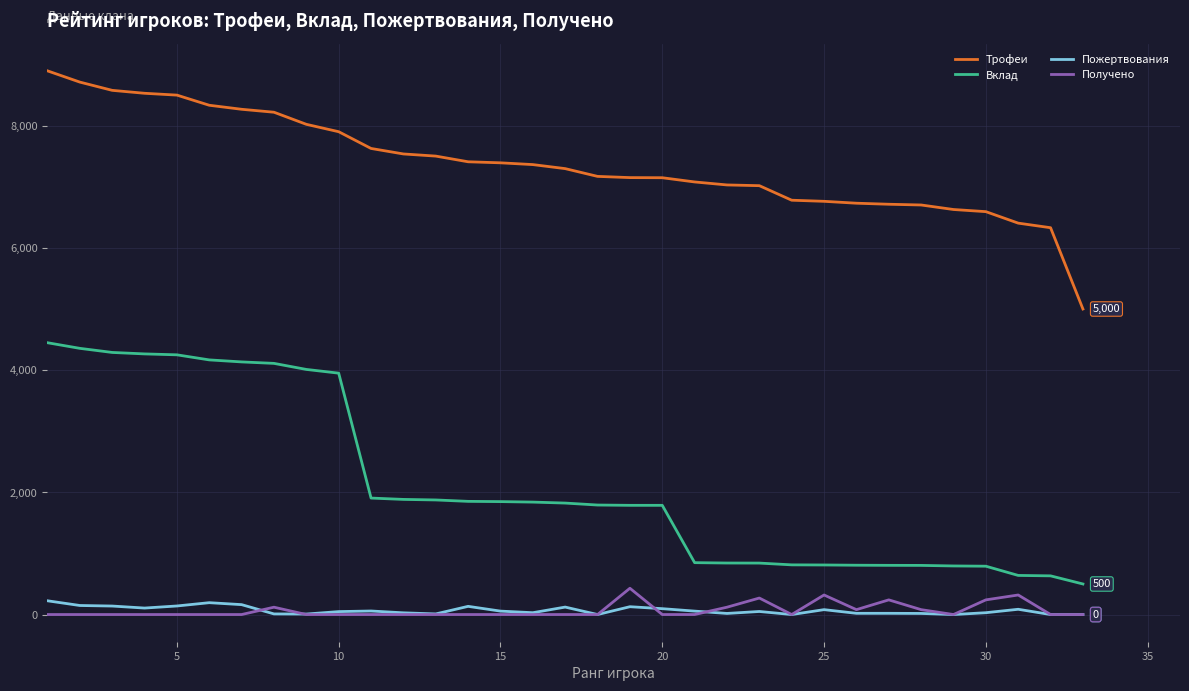

Which series has the largest range (max minus min)?

Вклад